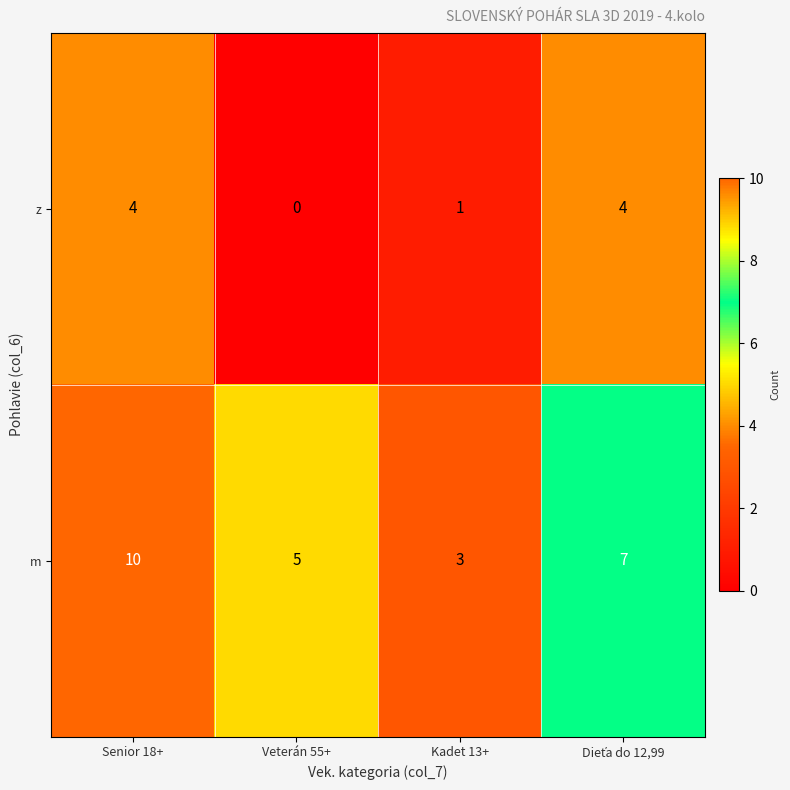

What is the difference between the second highest and minimum values in the m series?

4